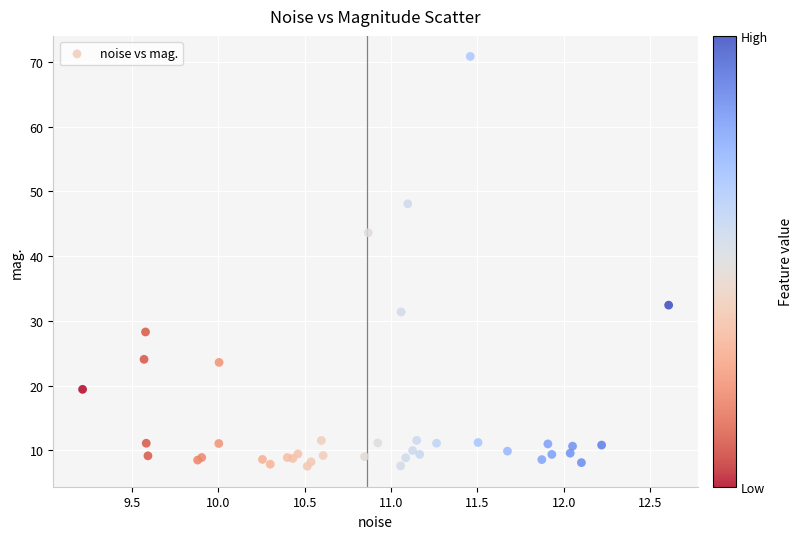

What Y value in the scatter plot is closest to 39?

43.6